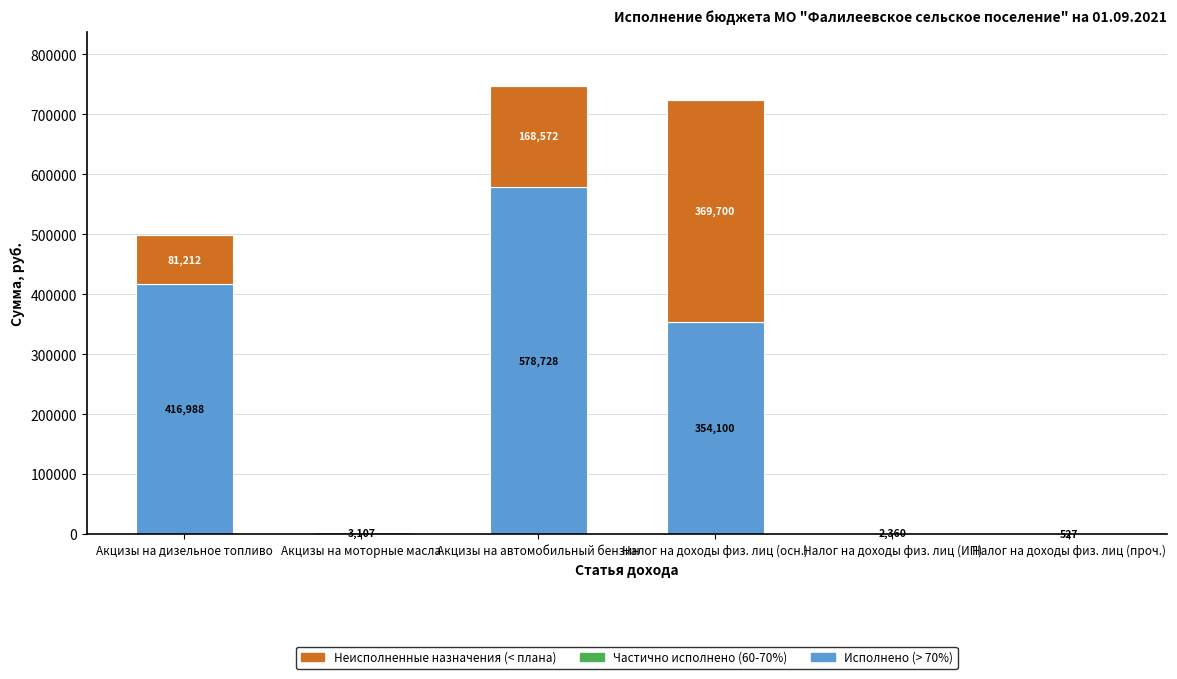

At which category is the sum across all series the highest?

Акцизы на автомобильный бензин